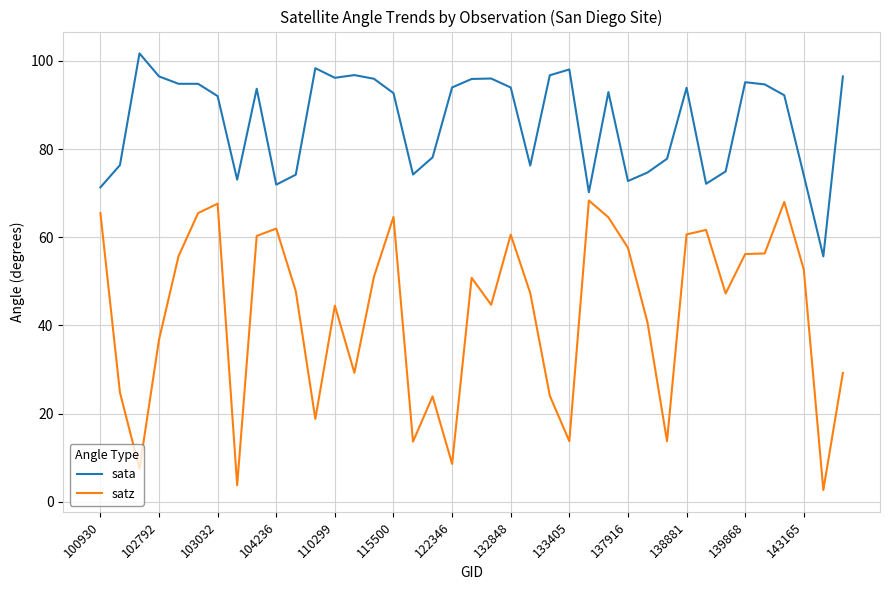

Which series has the largest total across all categories?

sata